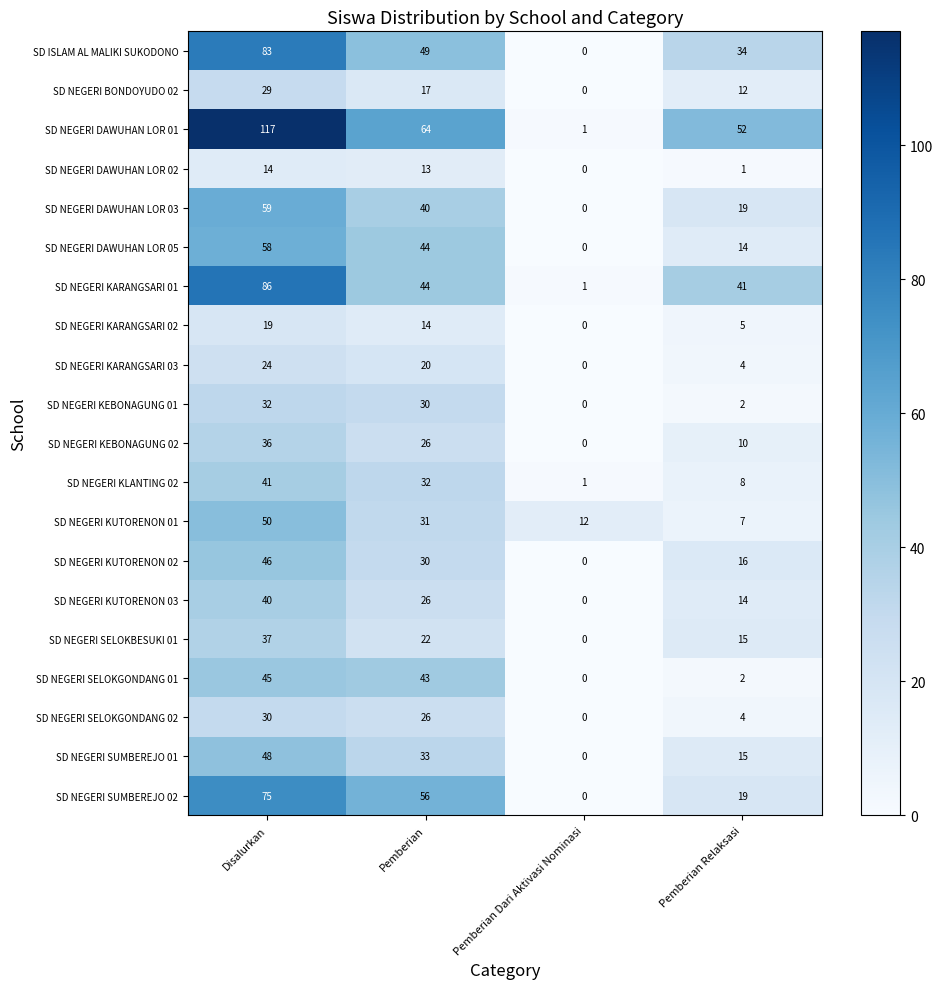

How many categories are shown in the chart?

4